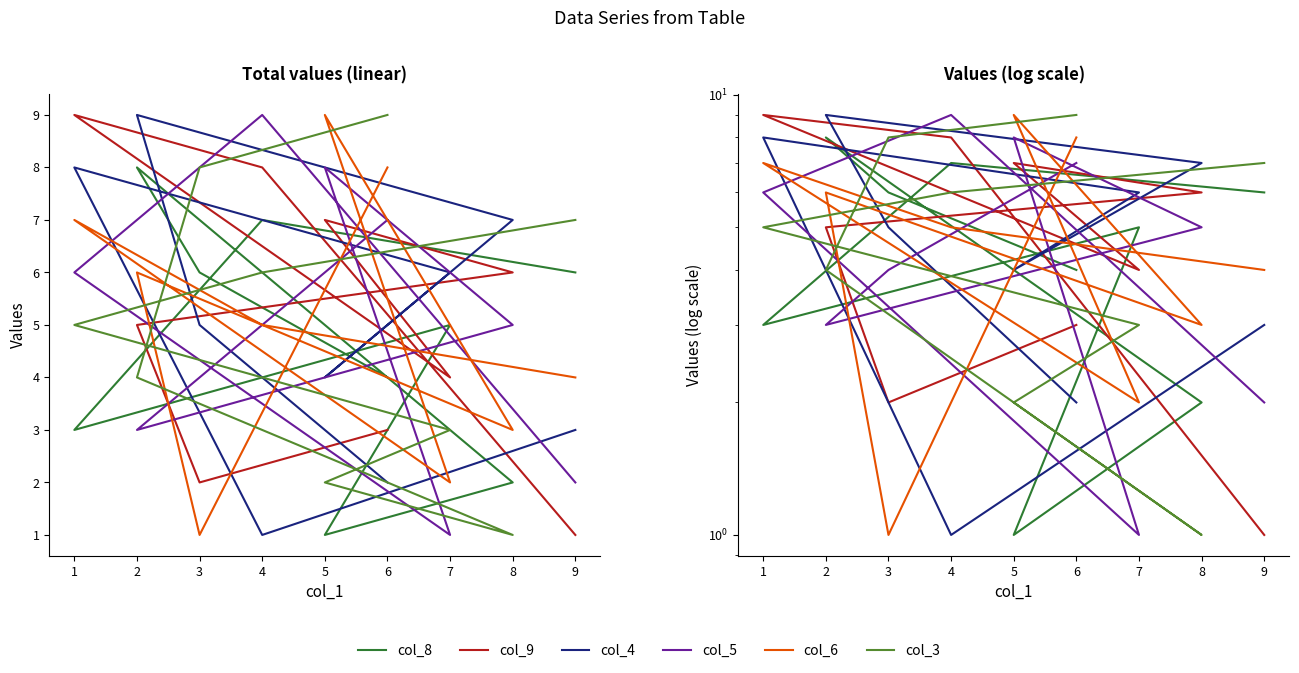

How many interior local valleys does the col_9 series have?

2